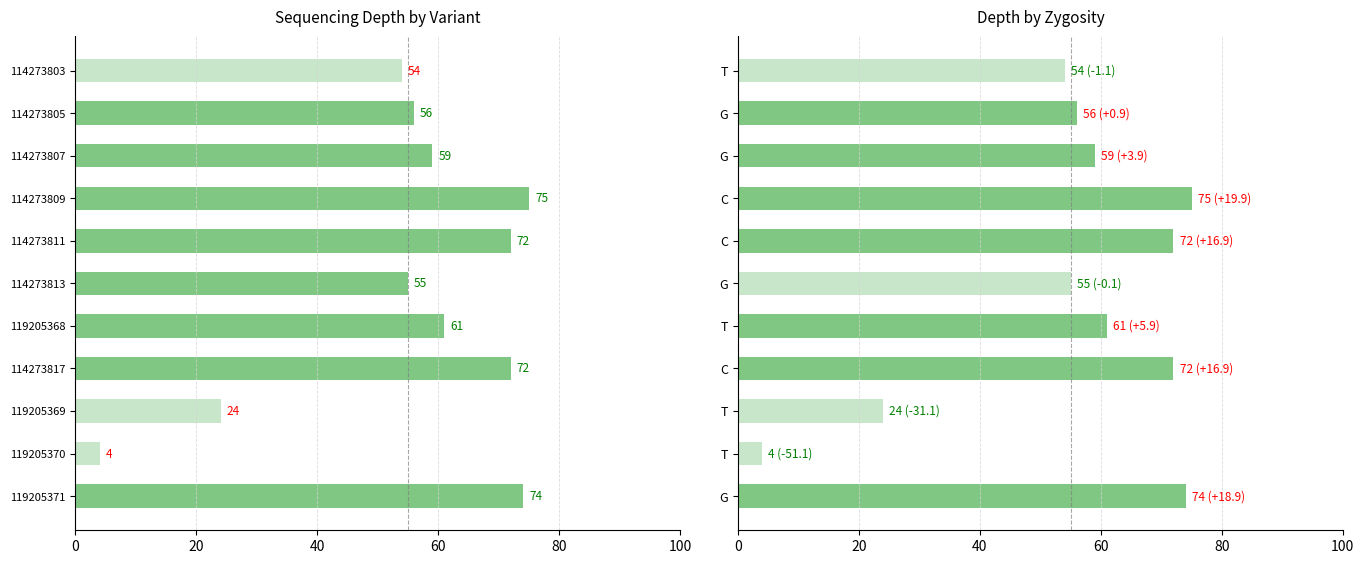

What is the average value?

55